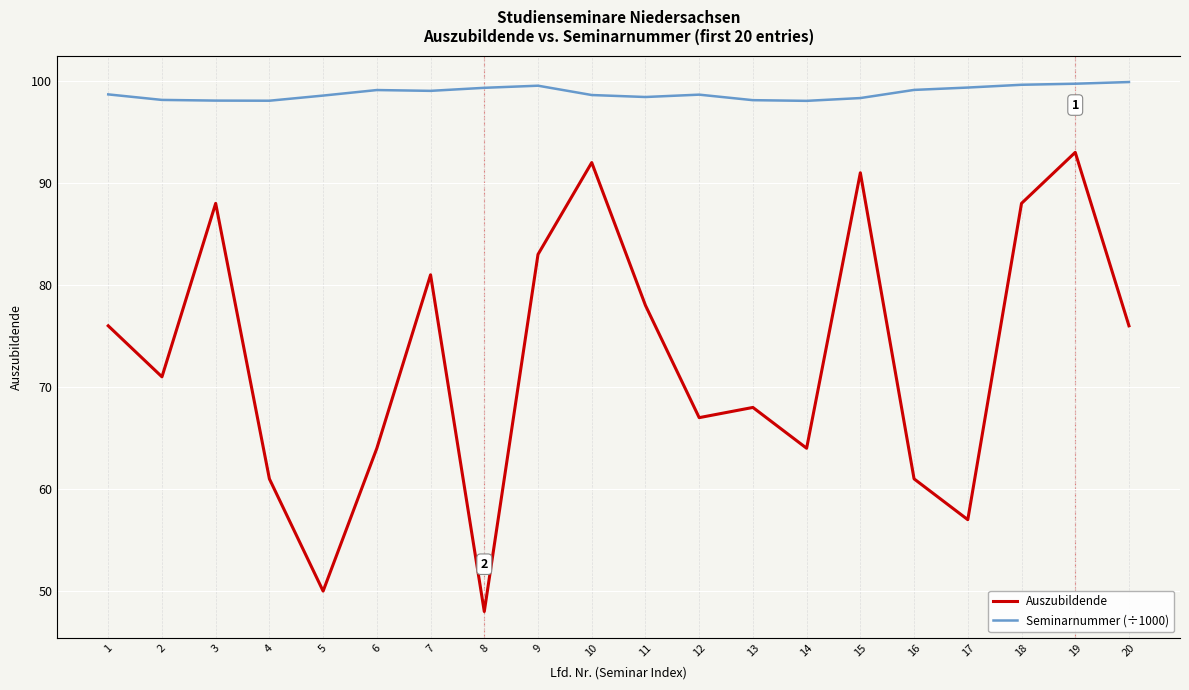

What value does the Seminarnummer (÷1000) series have at 19?

99.7